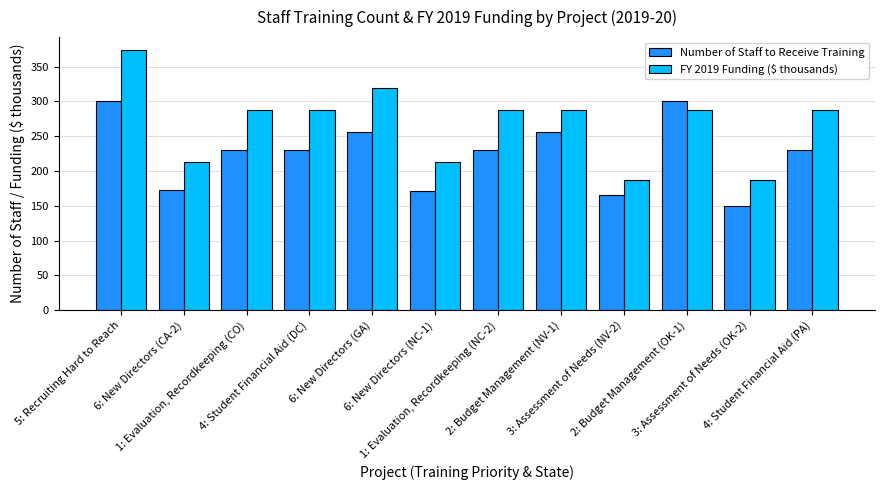

What is the maximum value for Number of Staff to Receive Training?

300.0